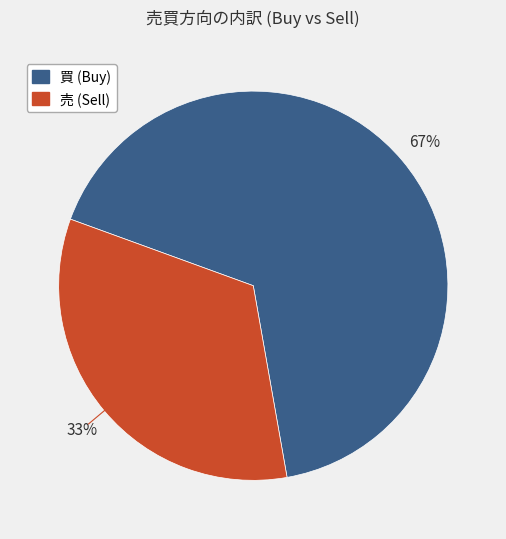

Do 買 and 売 together represent more than half of the pie?

Yes